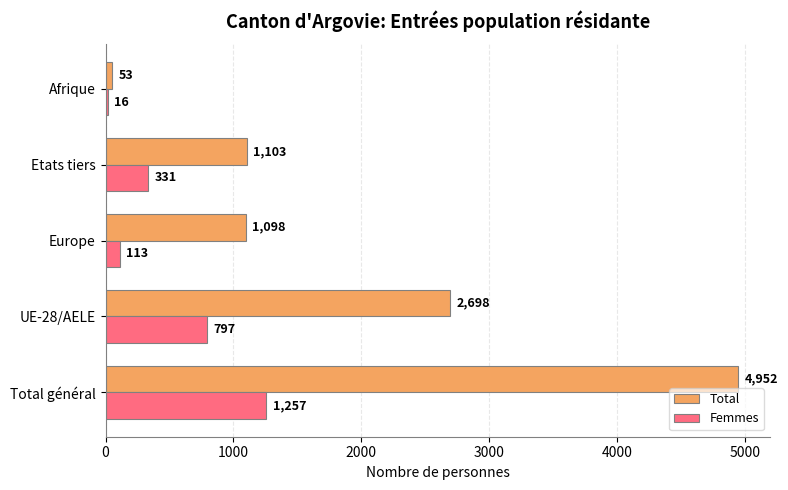

At which category does the chart reach its minimum across all series?

Afrique